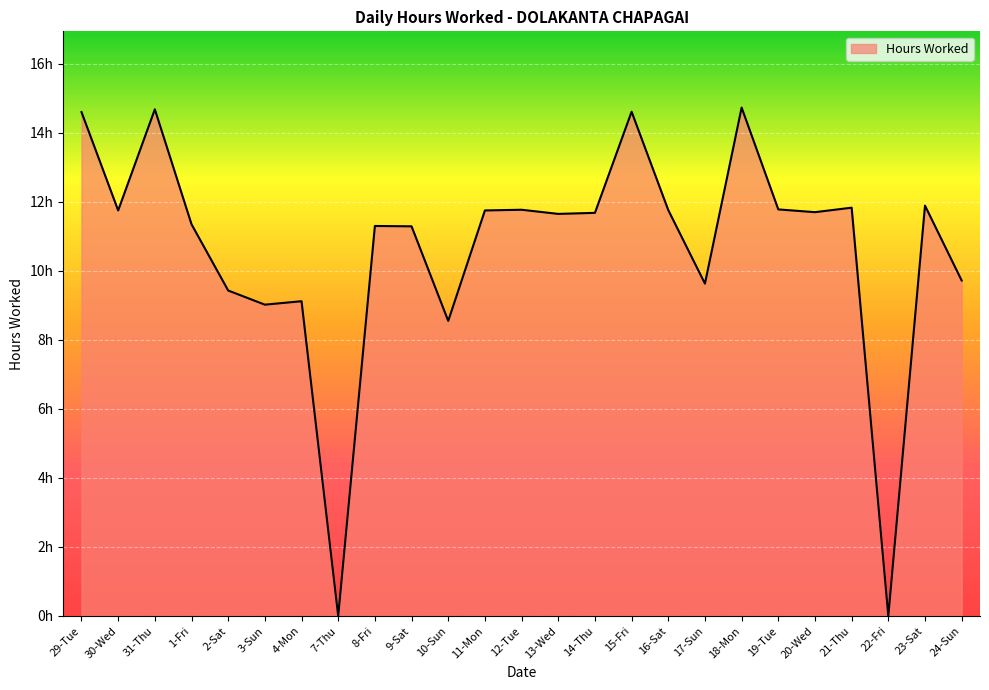

Is it true that the value at 29-Tue is 7.8?

False